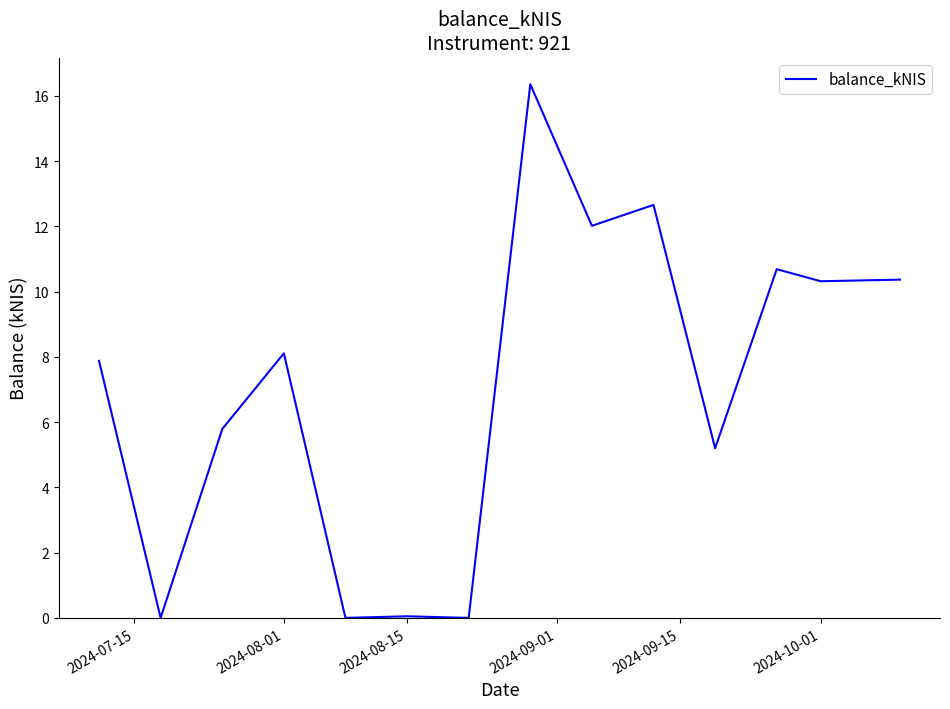

What is the sum of all values?

99.5